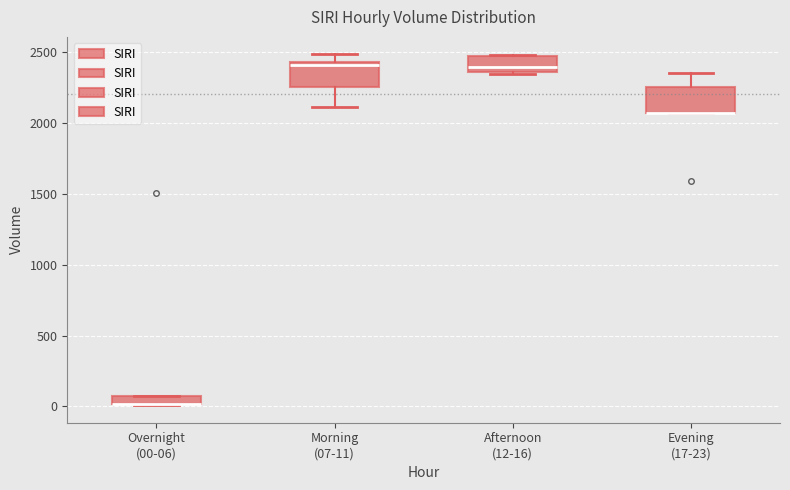

Where is the upper edge of the box for Overnight (00-06) on the y-axis? The values are not printed on the chart, so give them approximately, as read against the axis.

100